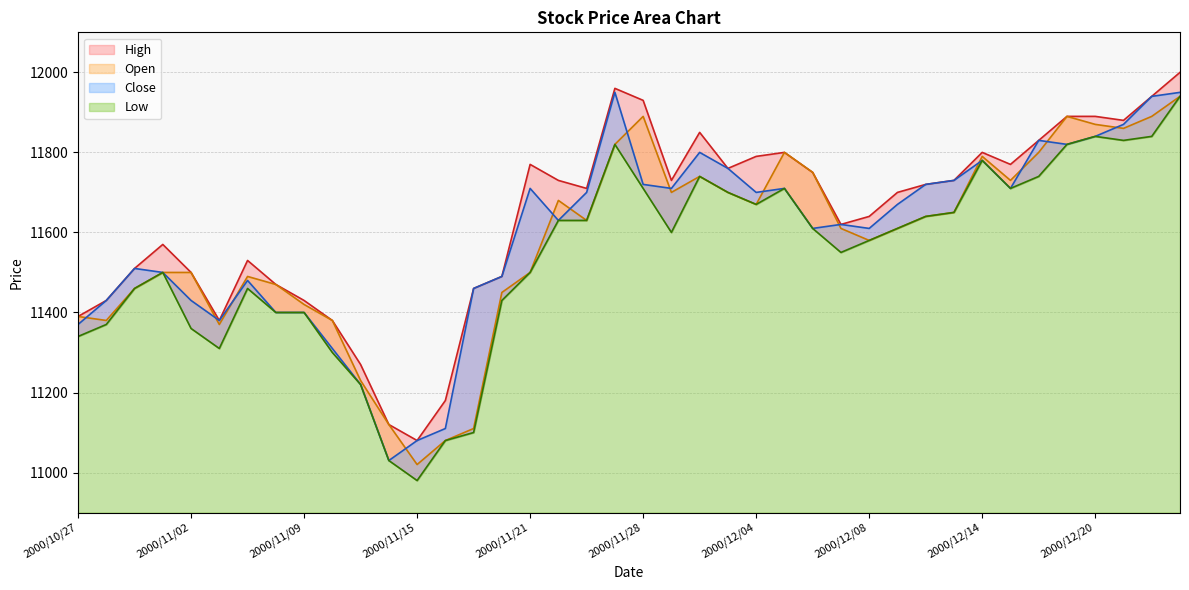

The Low series shows 3556 at 2000/12/06. True or false?

False